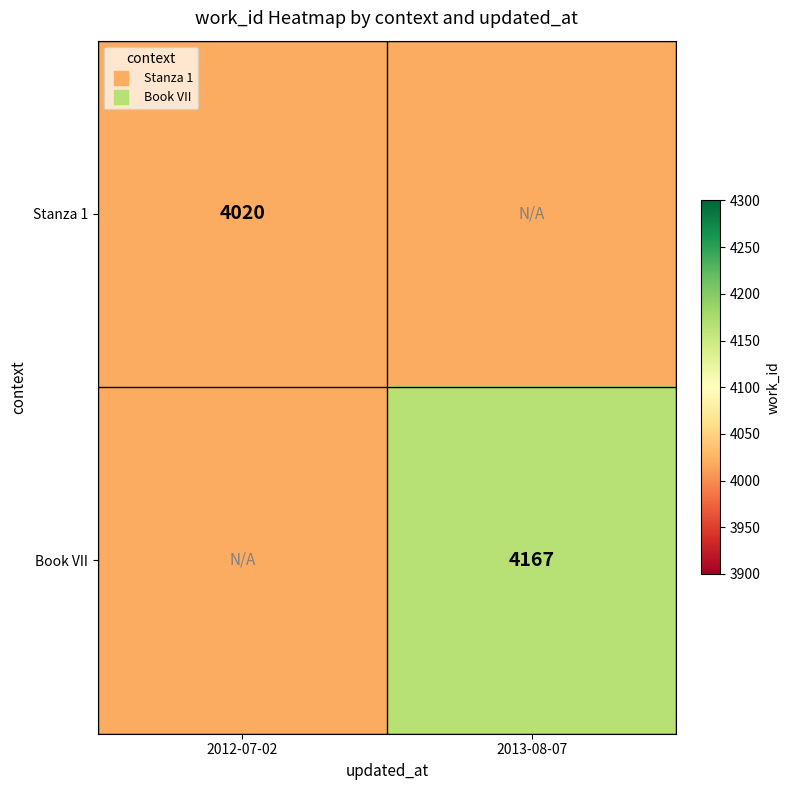

At how many categories does at least one series exceed 4118?

1